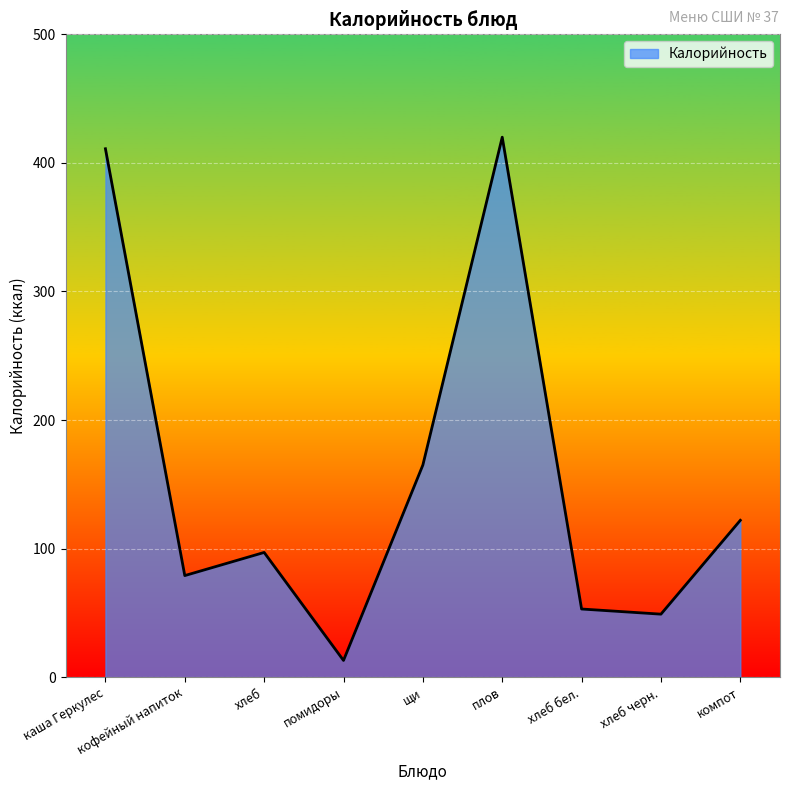

What is the greatest value displayed?

420